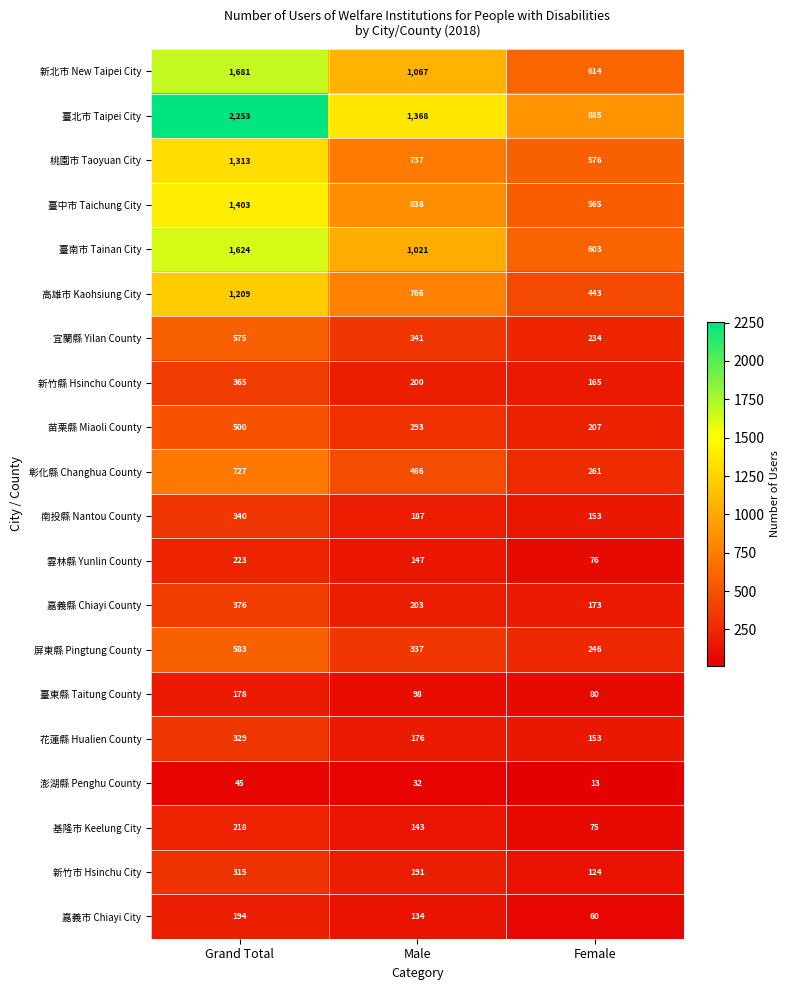

Which series has the largest total across all categories?

臺北市 Taipei City